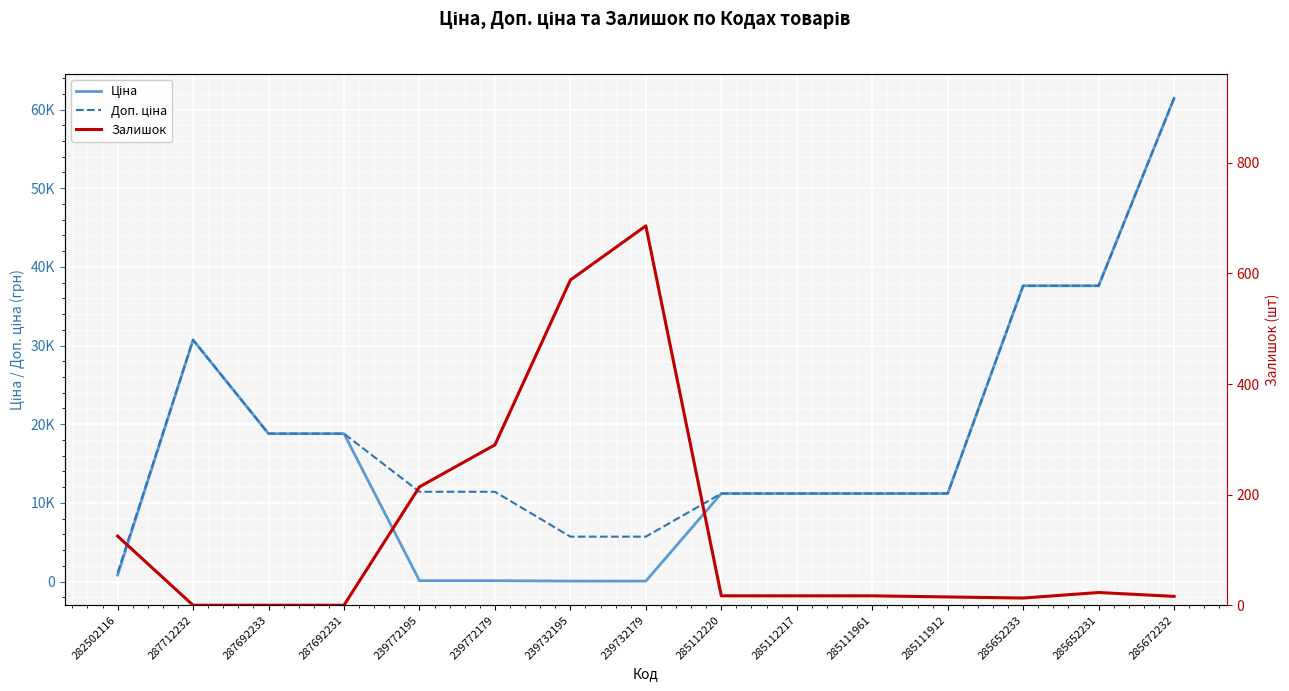

Reading left to right, extract all data points from this chart.

Ціна: 282502116=818.5	287712232=30717.1	287692233=18796.8	287692231=18796.8	239772195=114.1	239772179=114.1	239732195=57.0	239732179=57.0	285112220=11188.2	285112217=11188.2	285111961=11188.2	285111912=11188.2	285652233=37593.6	285652231=37593.6	285672232=61434.3
Доп. ціна: 282502116=1109.2	287712232=30717.1	287692233=18796.8	287692231=18796.8	239772195=11410.0	239772179=11410.0	239732195=5705.0	239732179=5705.0	285112220=11188.2	285112217=11188.2	285111961=11188.2	285111912=11188.2	285652233=37593.6	285652231=37593.6	285672232=61434.3
Залишок: 282502116=125.0	287712232=0.0	287692233=0.0	287692231=0.0	239772195=214.0	239772179=290.0	239732195=588.0	239732179=686.0	285112220=17.0	285112217=17.0	285111961=17.0	285111912=15.0	285652233=13.0	285652231=23.0	285672232=16.0